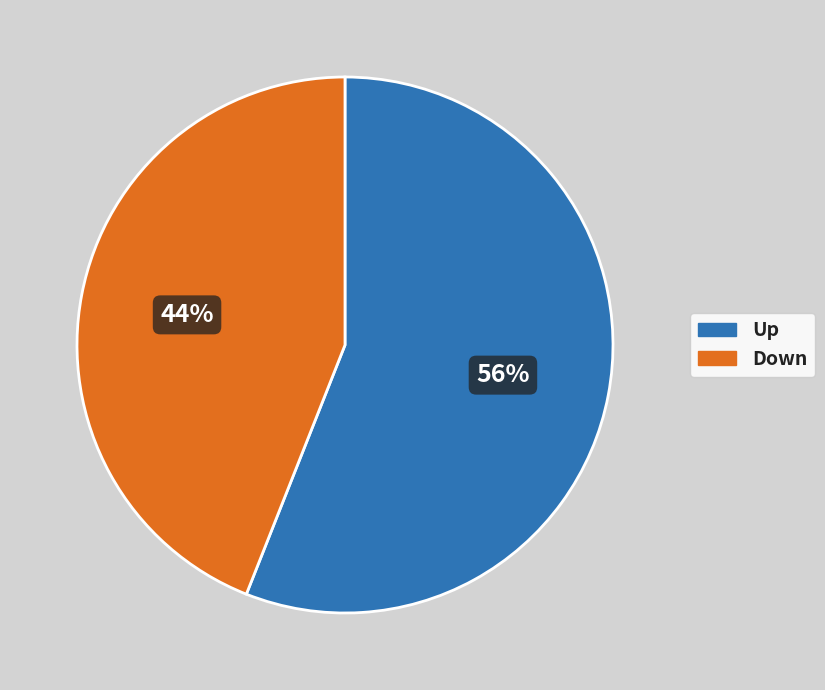

Does any single category account for the majority?

Yes